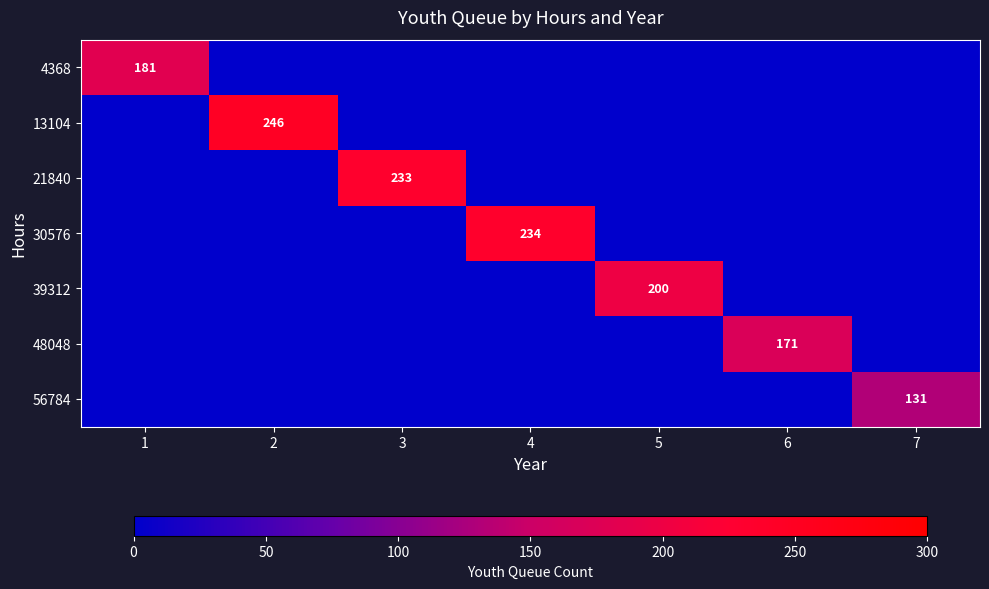

Is it true that 39312 equals 200 at 5?

True